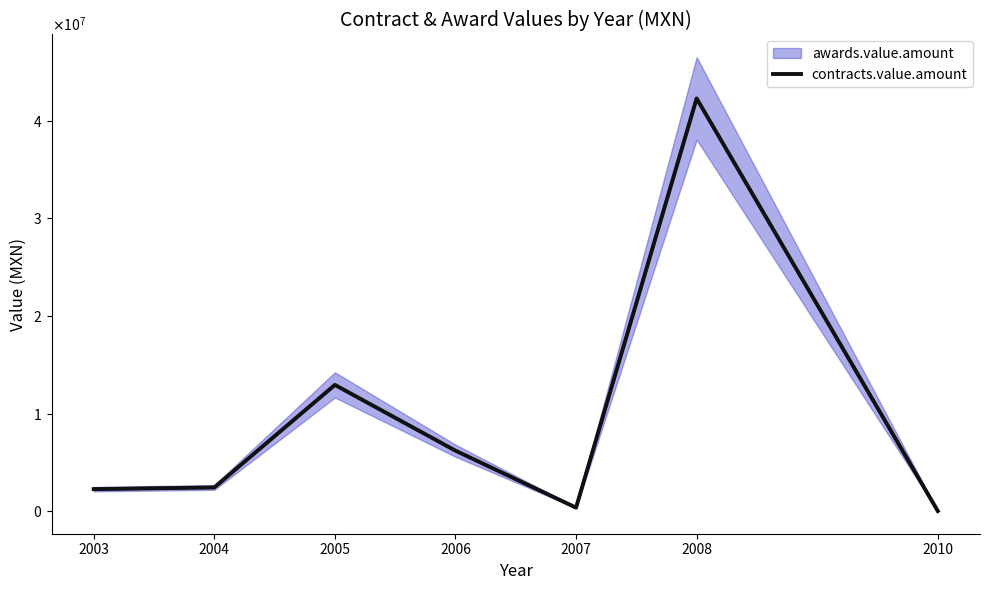

What is the difference between the values at 2007 and 2010?

348102.2